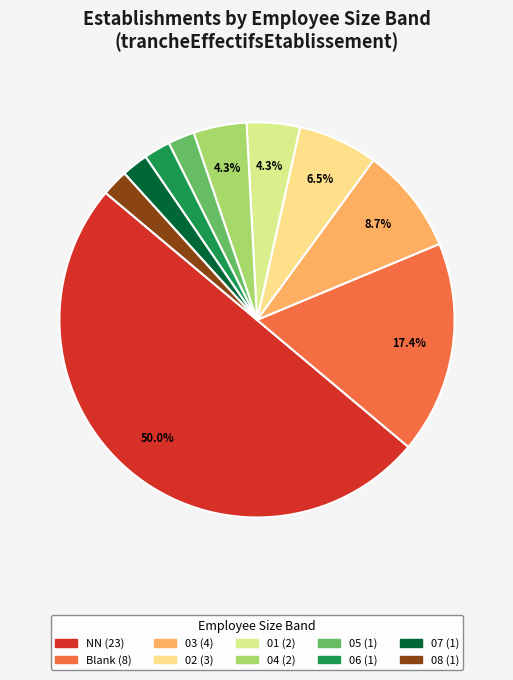

What is the smallest slice in the pie chart?

05